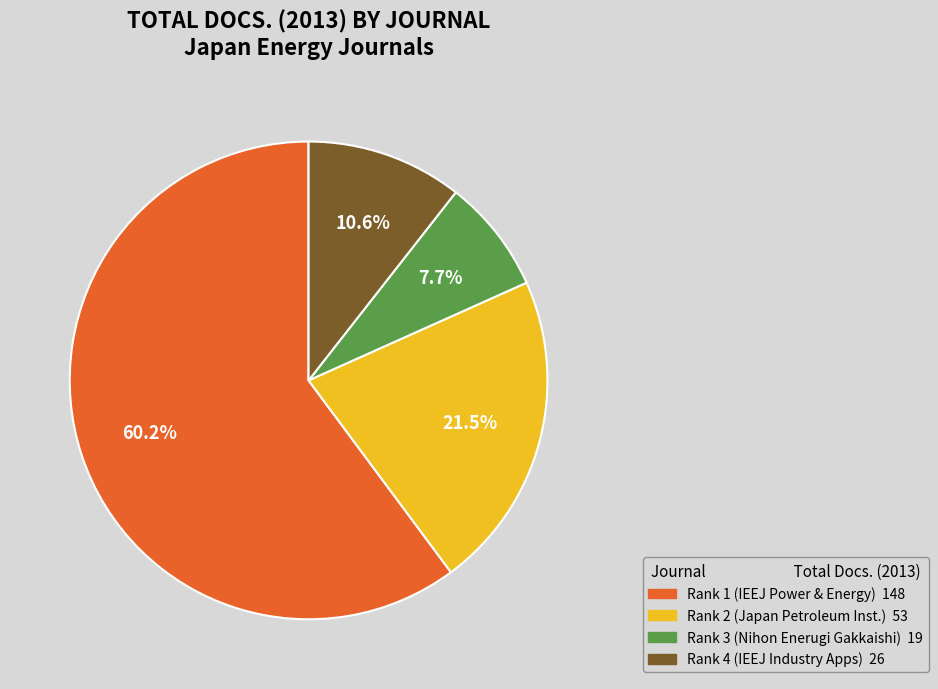

Is there any slice that represents more than half of the pie?

Yes